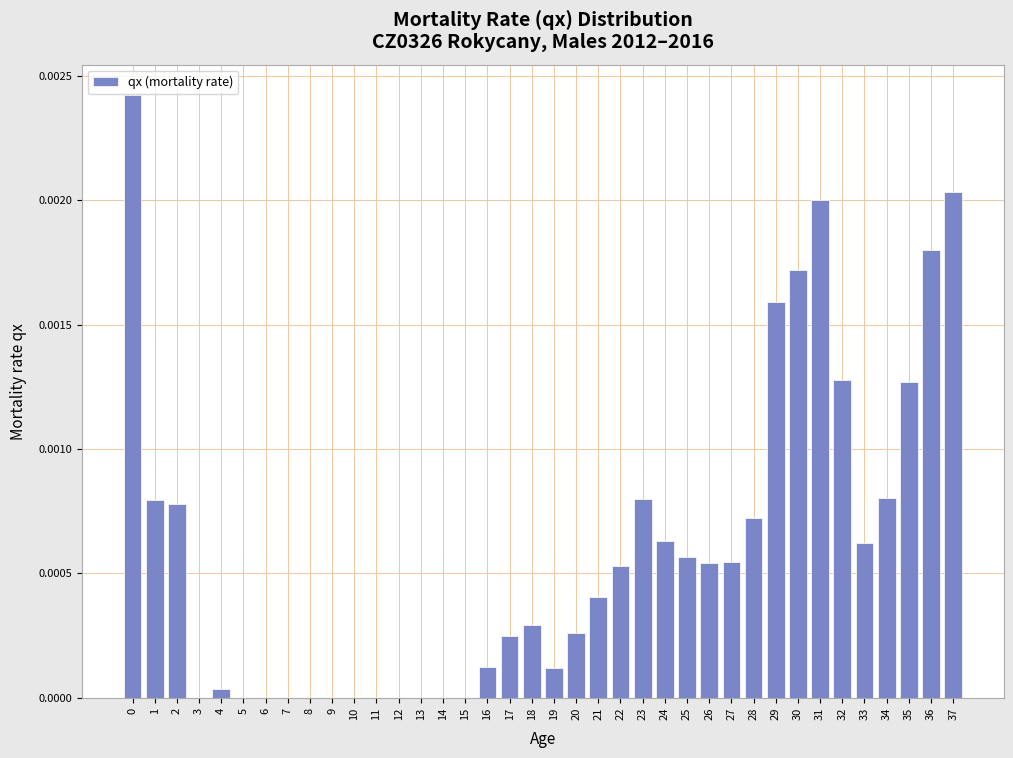

Which has a higher value, 26 or 29?

29